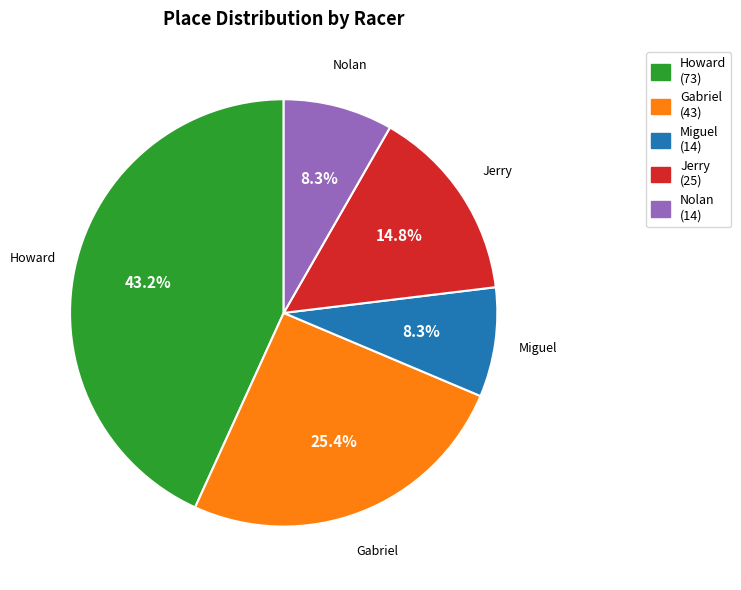

Which has a higher value, Howard or Gabriel?

Howard